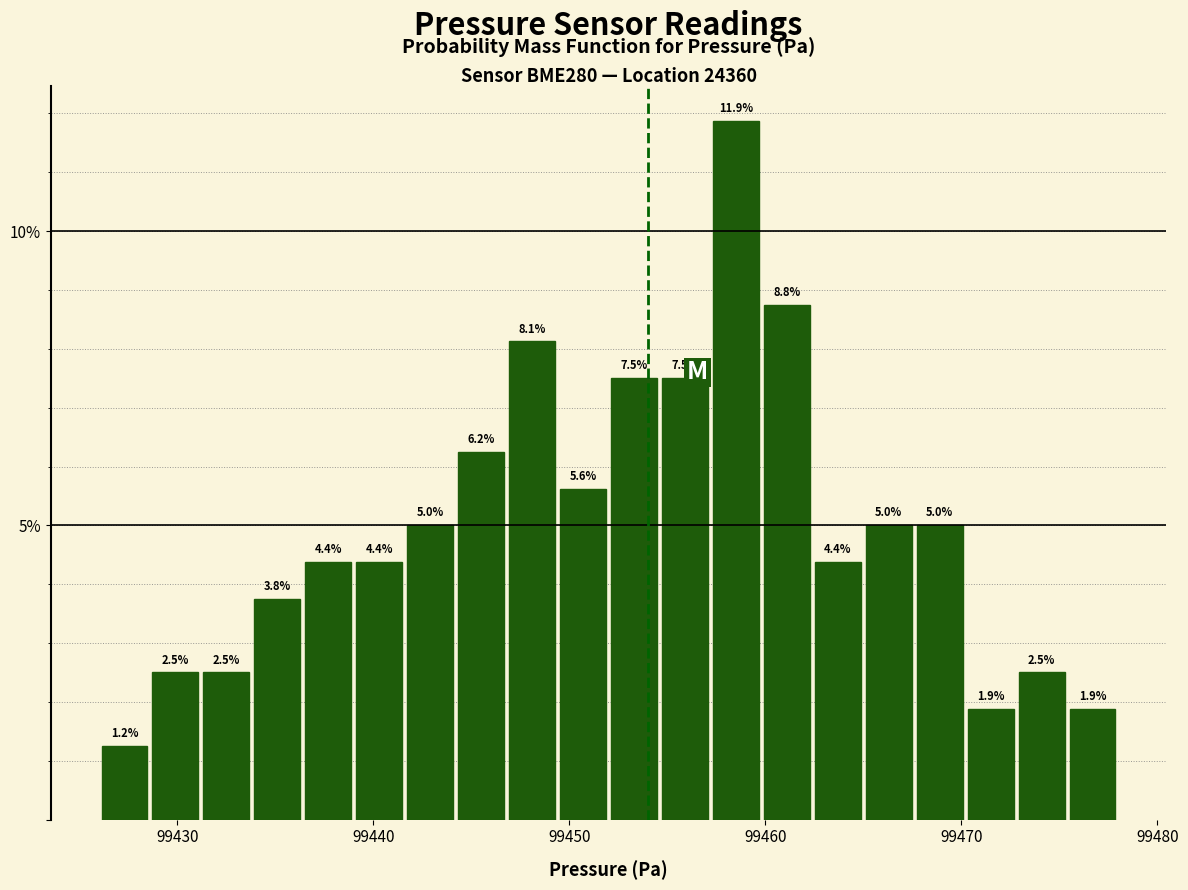

Read against the x-axis, roughly where is the centre of the tallest bar?

99459